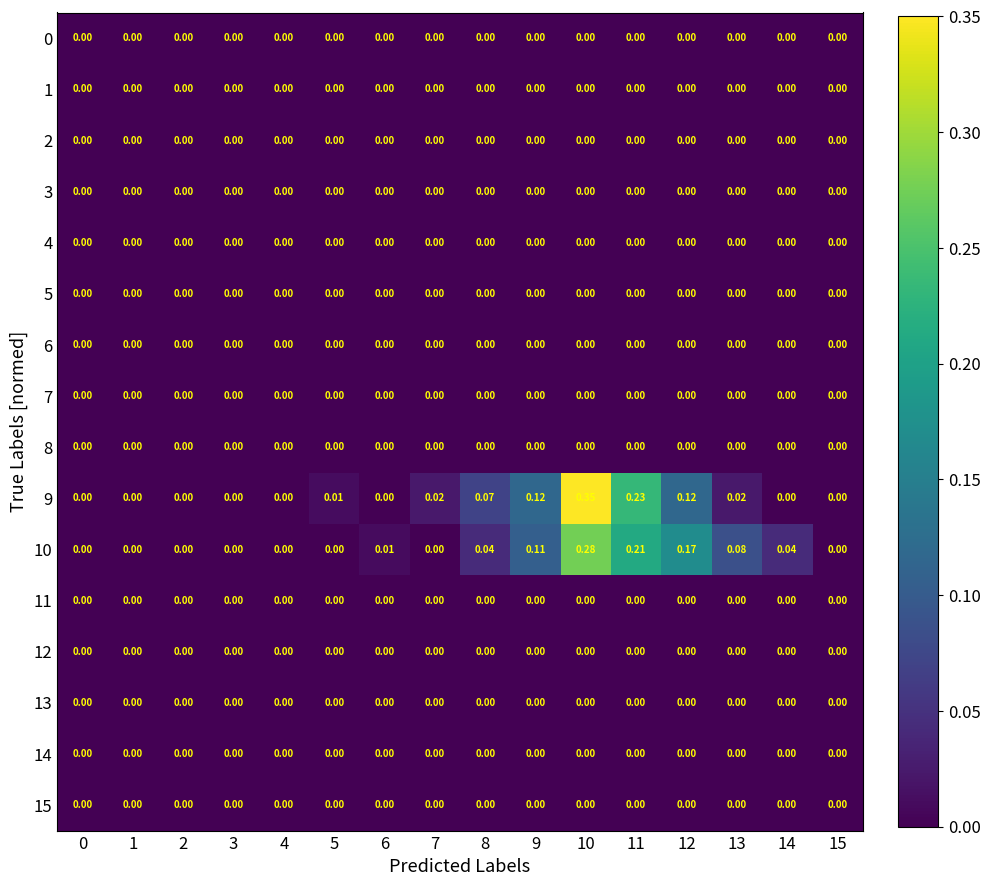

Which series changed the most between 5 and 15?

9